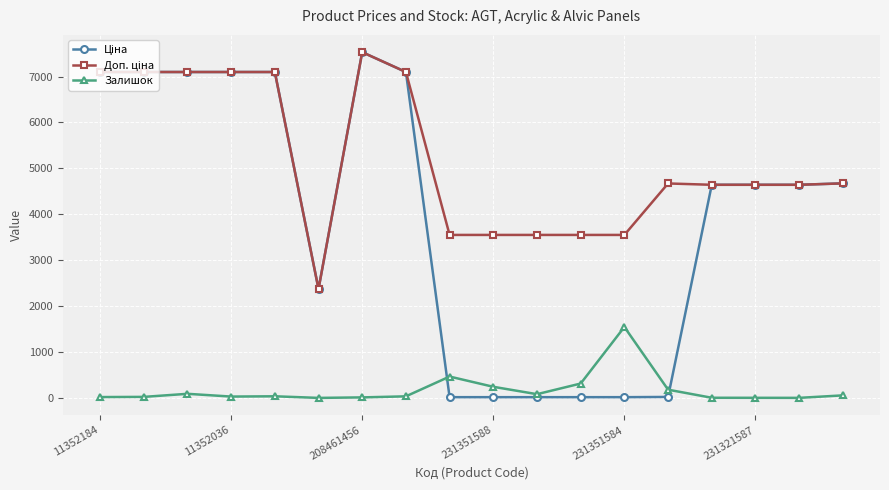

How many series are shown in this chart?

3